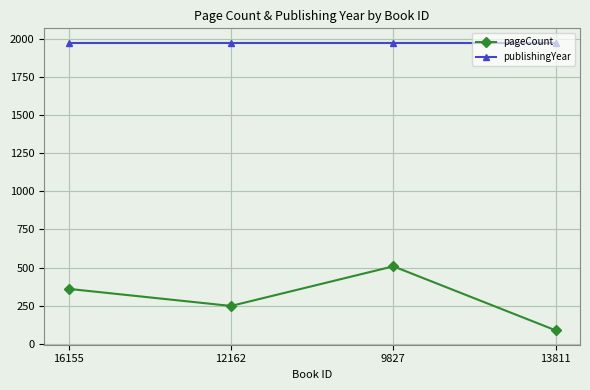

What is the total value across all series at 13811?

2063